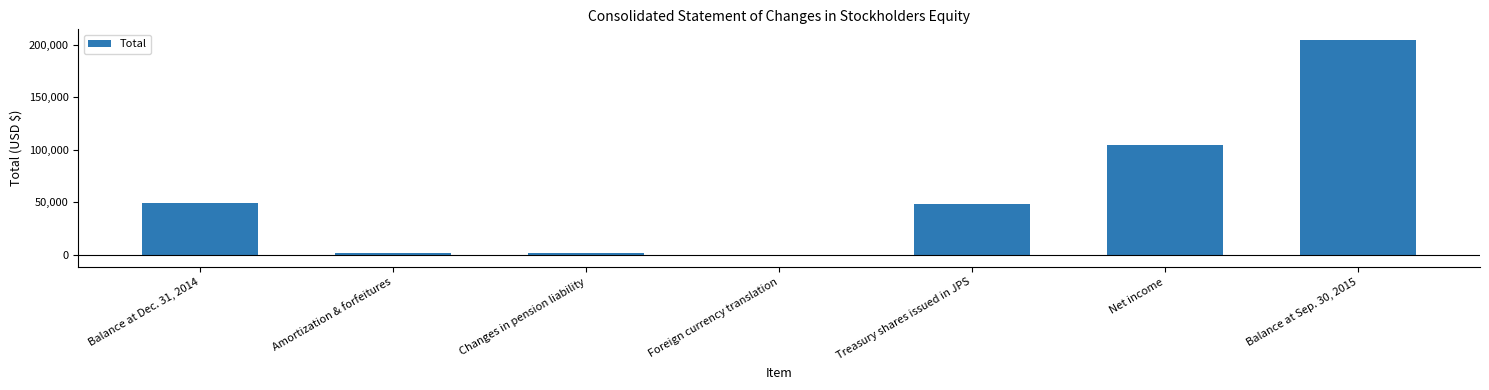

List the labels in order of value, smallest first.

Foreign currency translation, Changes in pension liability, Amortization & forfeitures, Treasury shares issued in JPS, Balance at Dec. 31, 2014, Net income, Balance at Sep. 30, 2015